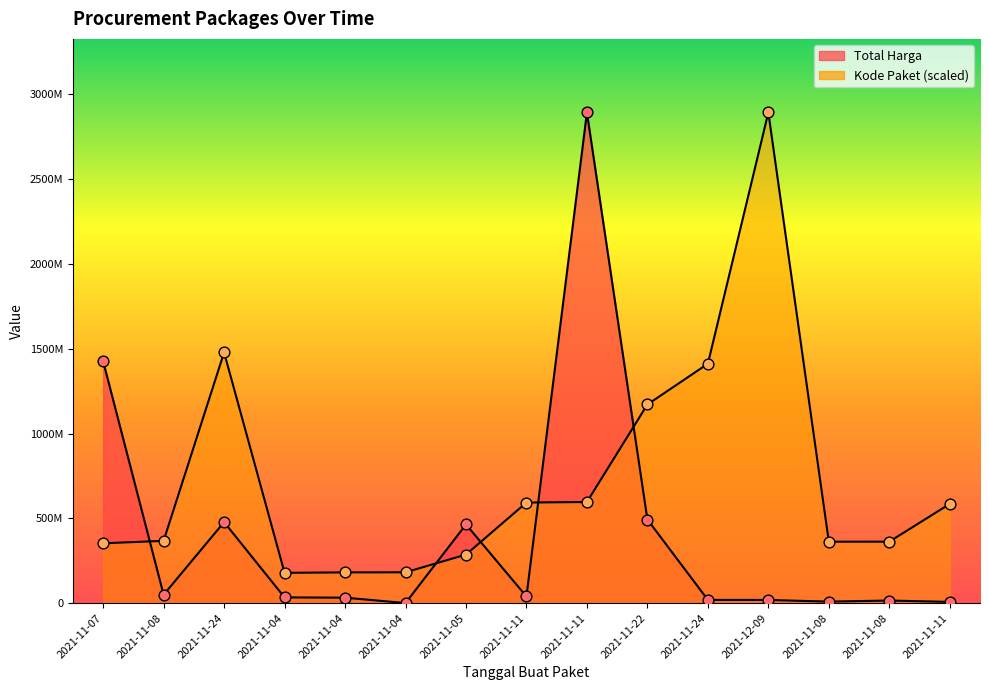

Which series reaches the minimum Y coordinate?

Total Harga